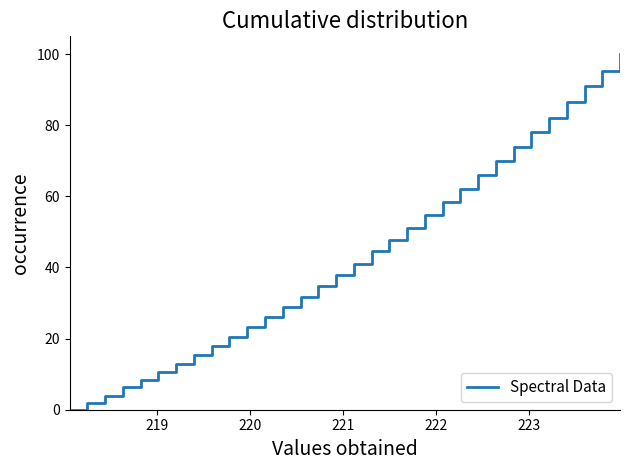

What is the maximum value shown in the chart?

100.0